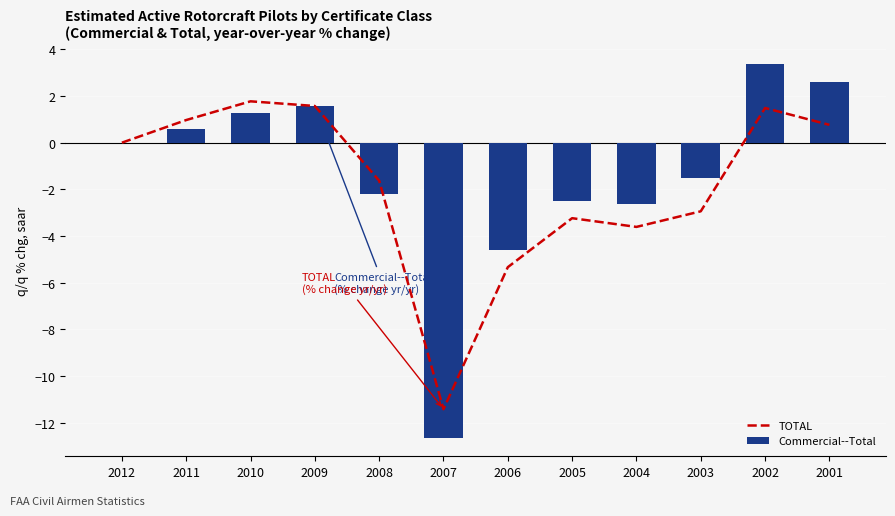

Reading left to right, transcribe all the data shown in this chart.

TOTAL: 2012=0.0	2011=1.0	2010=1.8	2009=1.6	2008=-1.6	2007=-11.4	2006=-5.3	2005=-3.2	2004=-3.6	2003=-2.9	2002=1.5	2001=0.8
Commercial--Total: 2012=0.0	2011=0.6	2010=1.3	2009=1.6	2008=-2.2	2007=-12.6	2006=-4.6	2005=-2.5	2004=-2.6	2003=-1.5	2002=3.4	2001=2.6